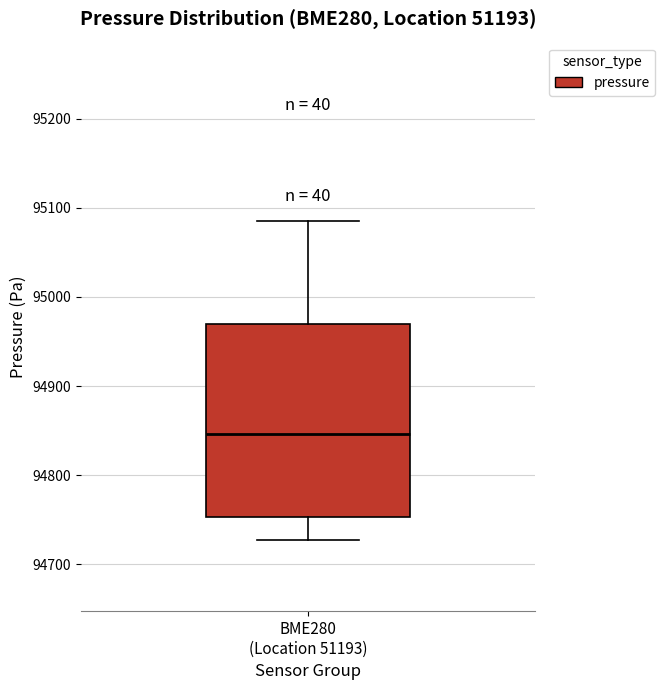

Read this box plot against the y-axis: the position of the median line, the range covered by the box, and the ends of both whiskers. The values are not printed on the chart, so give them approximately, as read against the axis.

median 94850, box 94750 to 94970, whiskers 94730 to 95090